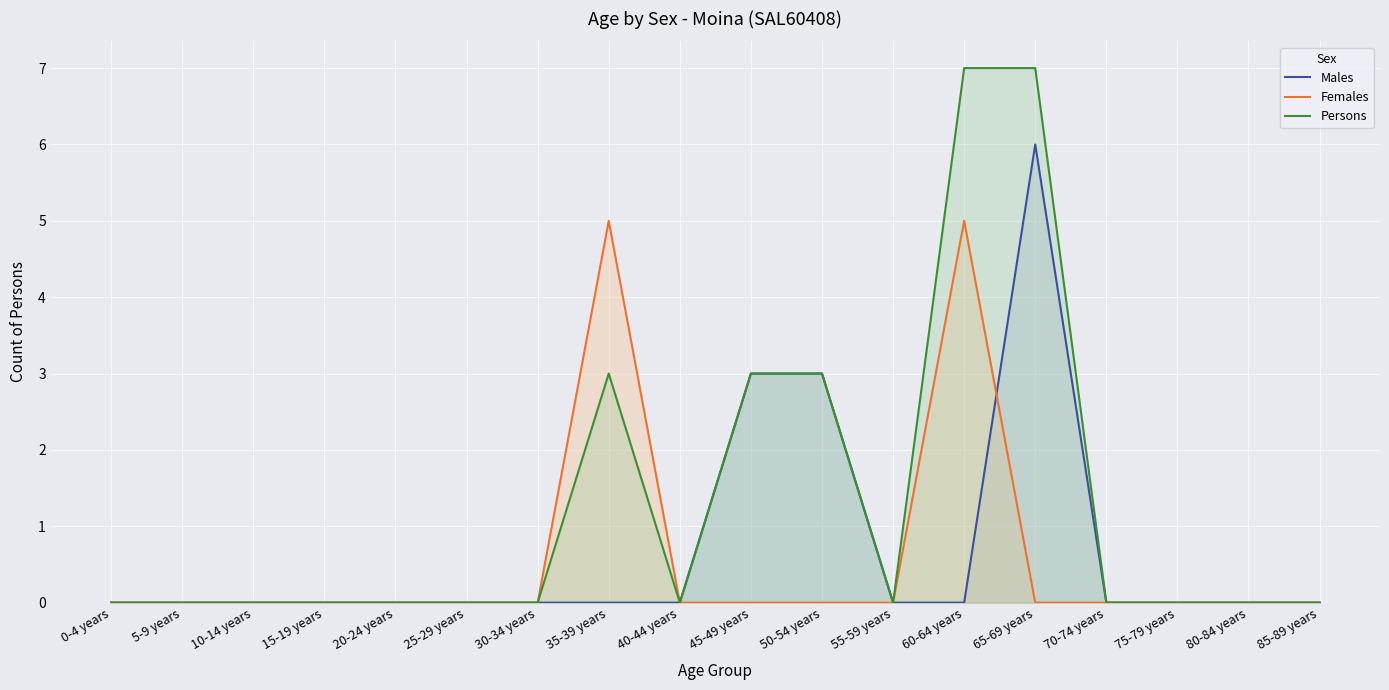

The Persons series shows 0 at 5-9 years. True or false?

True